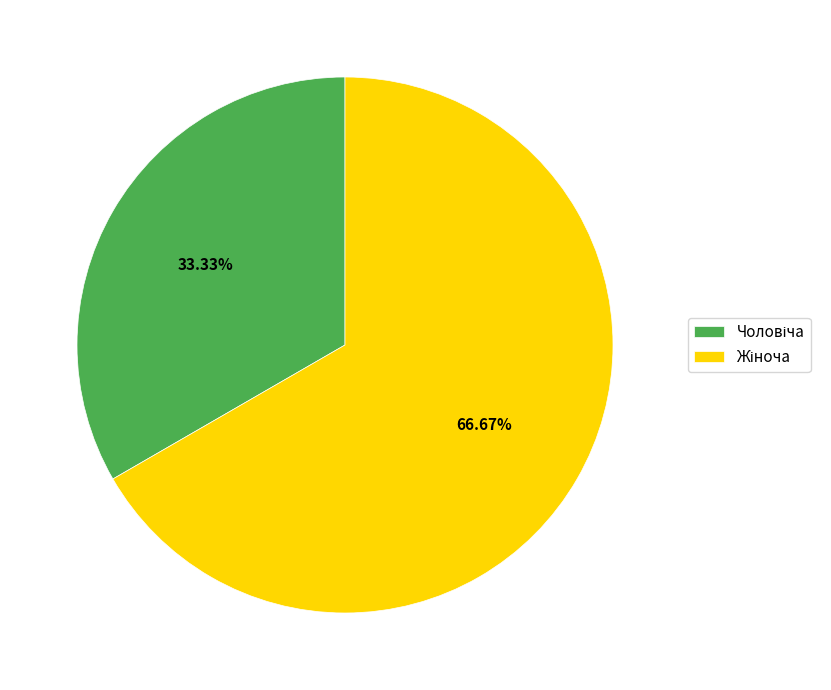

Does any single category account for the majority?

Yes